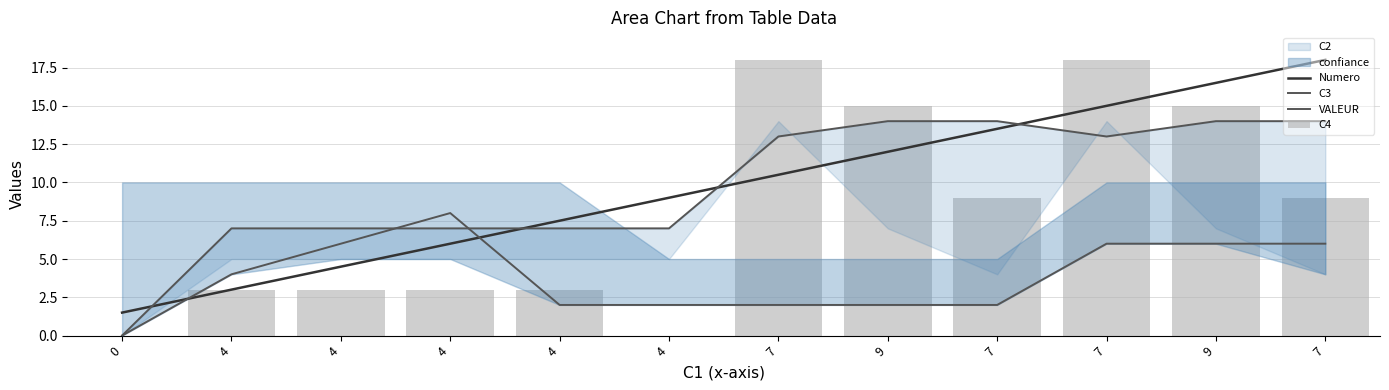

Which series has the largest range (max minus min)?

C4